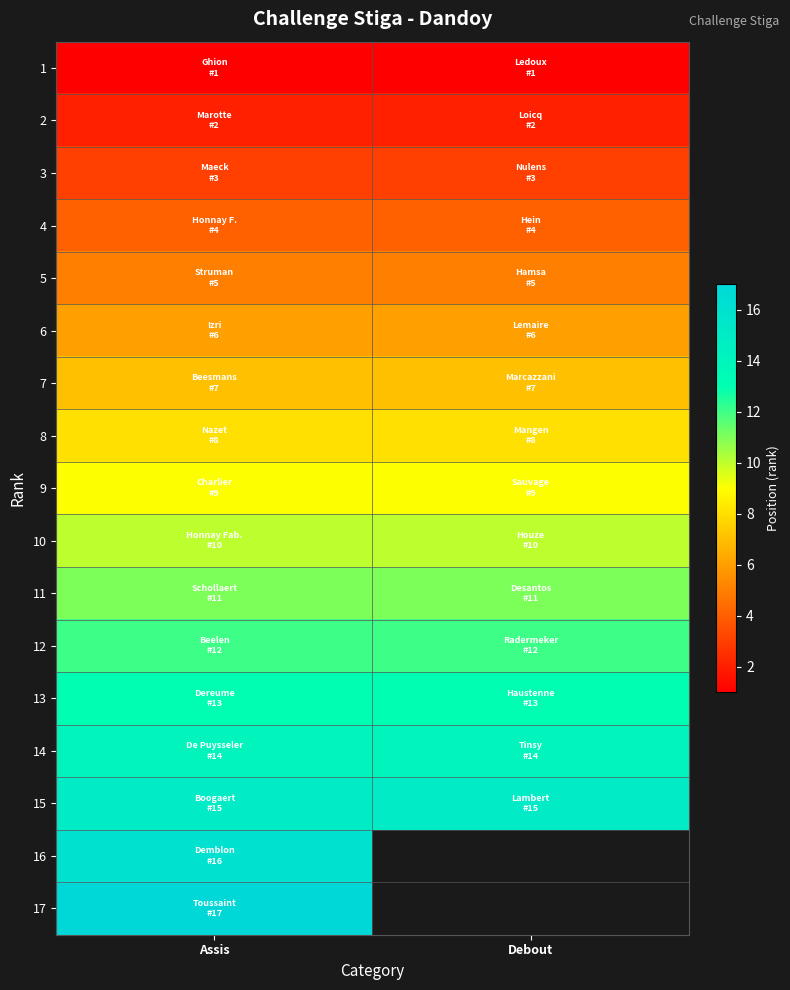

What is the average value of the 8 series?

8.0